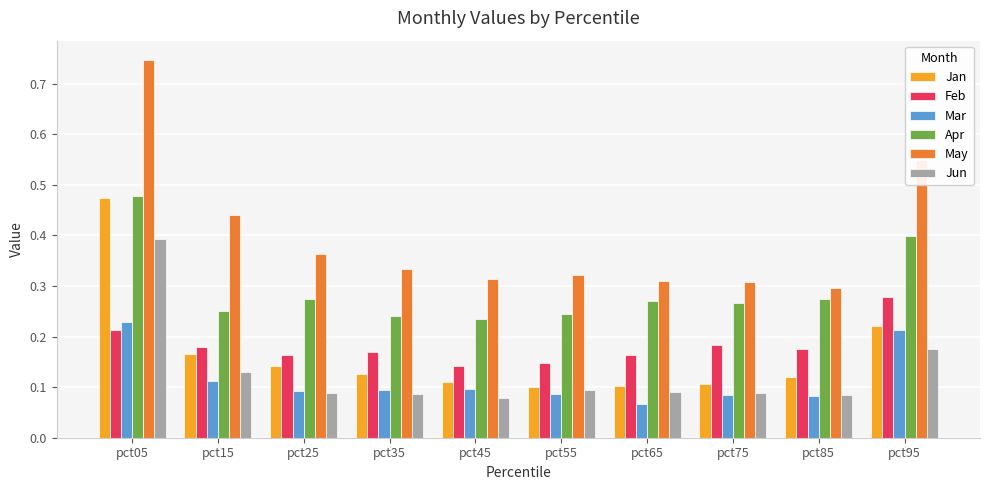

Is the value of Jun at pct25 greater than the value of Mar at pct05?

No